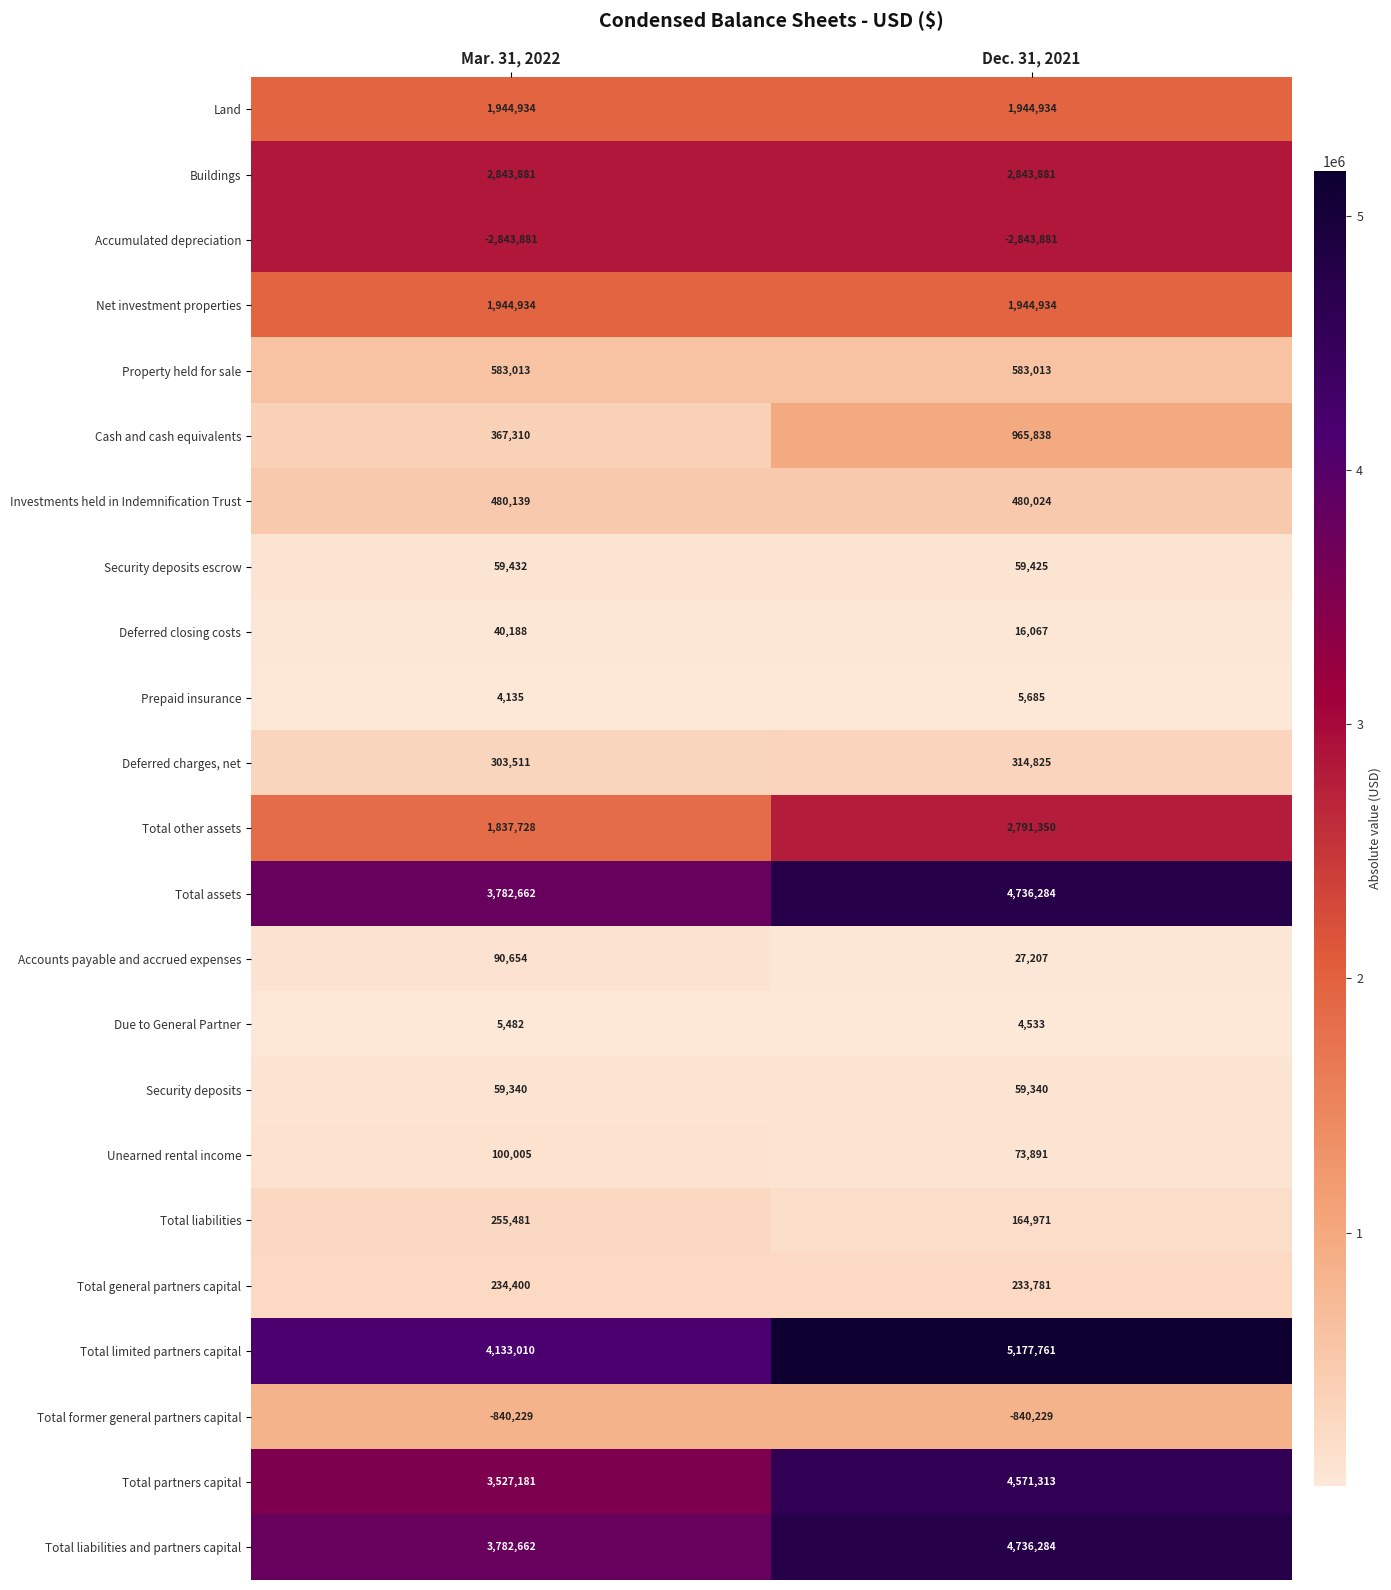

What is the spread (max minus min) of values at Mar. 31, 2022?

6976891